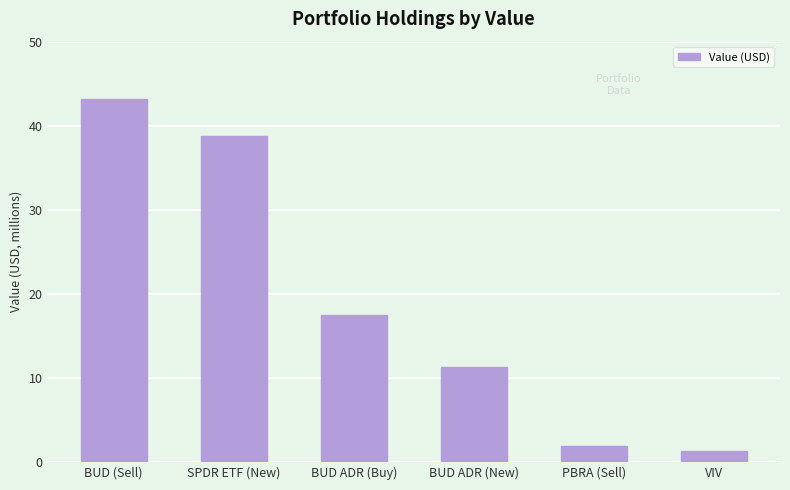

At which category does the chart reach its peak across all series?

BUD (Sell)